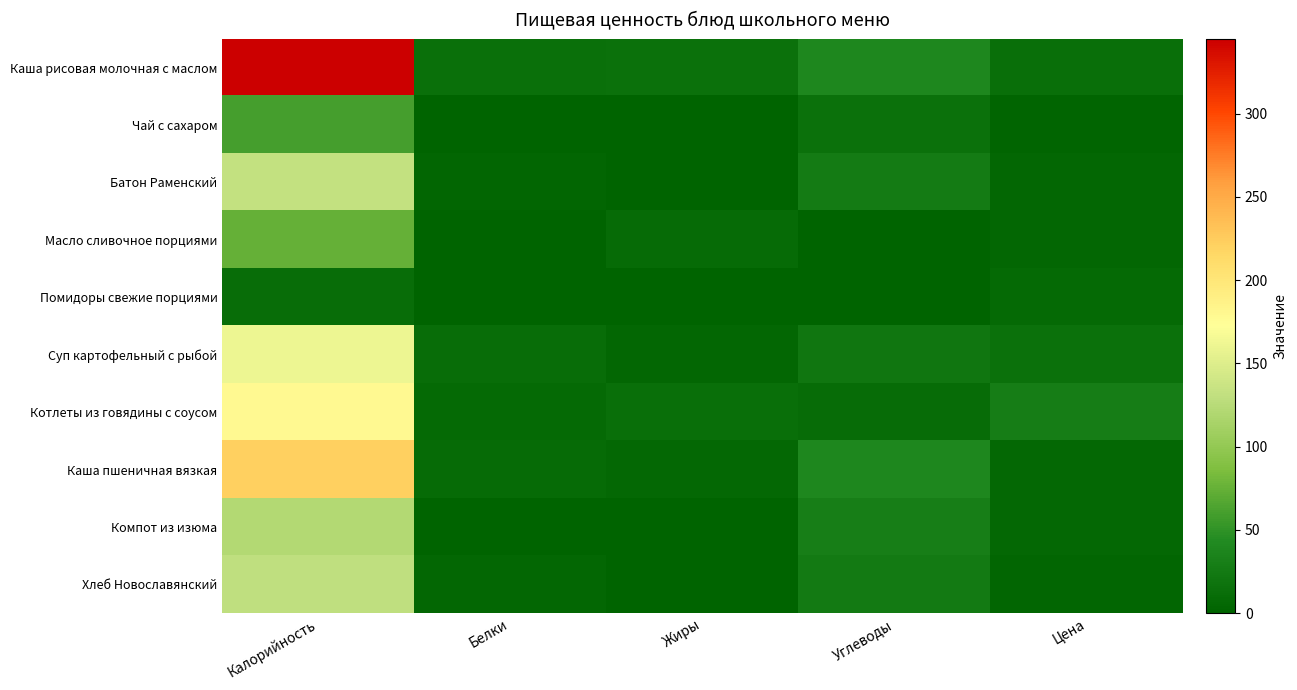

How many categories are shown in the chart?

5